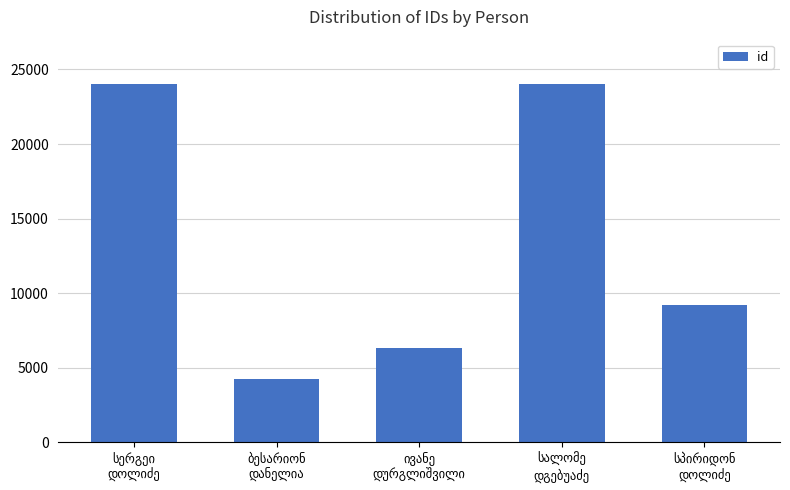

What is the minimum value shown in the chart?

4259